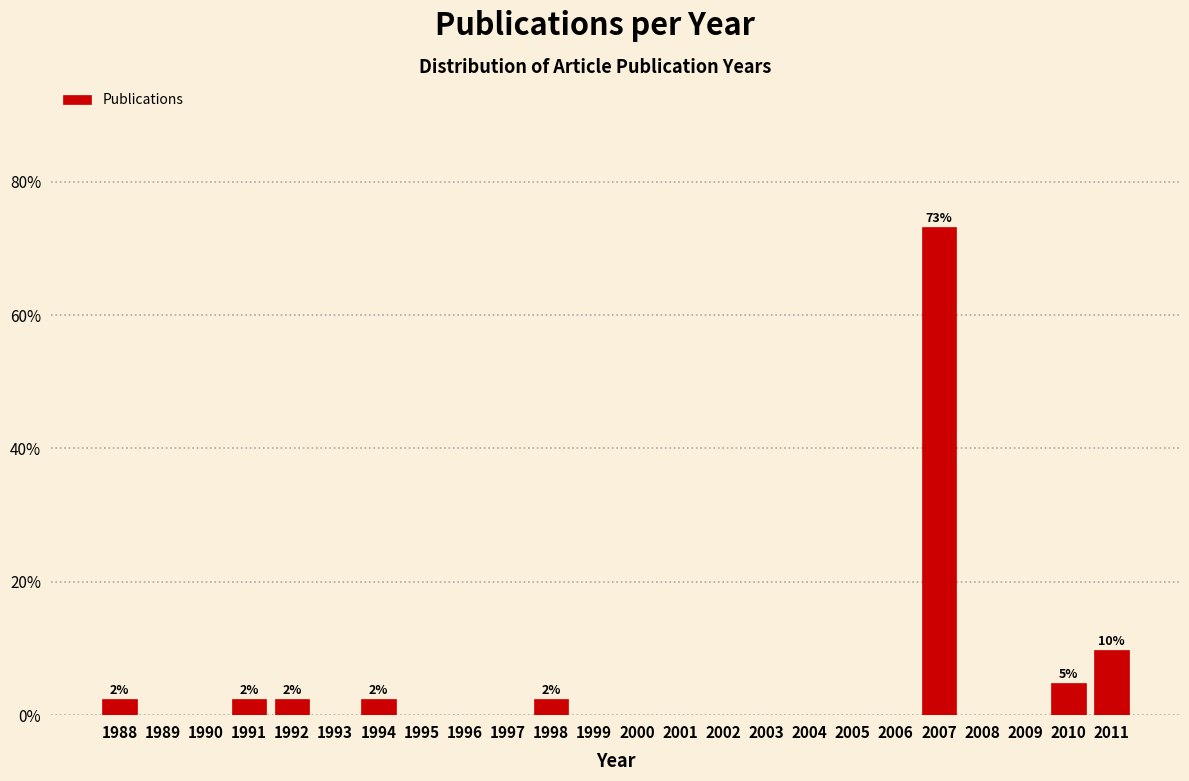

Reading left to right, what are all the values shown in this chart?

1988=2.4	1989=0.0	1990=0.0	1991=2.4	1992=2.4	1993=0.0	1994=2.4	1995=0.0	1996=0.0	1997=0.0	1998=2.4	1999=0.0	2000=0.0	2001=0.0	2002=0.0	2003=0.0	2004=0.0	2005=0.0	2006=0.0	2007=73.2	2008=0.0	2009=0.0	2010=4.9	2011=9.8